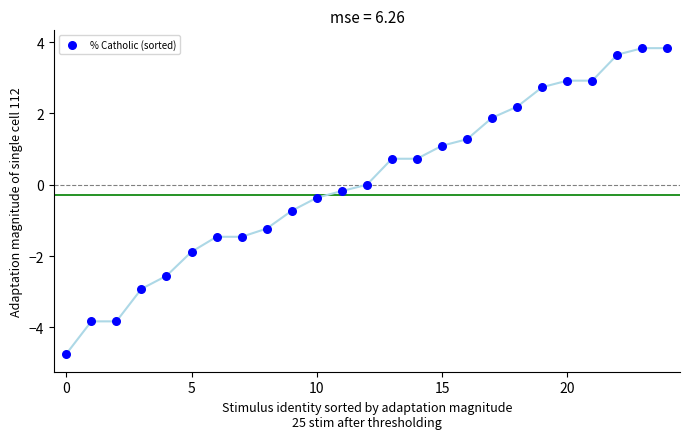

What is the range of Y values (max minus min)?

8.6